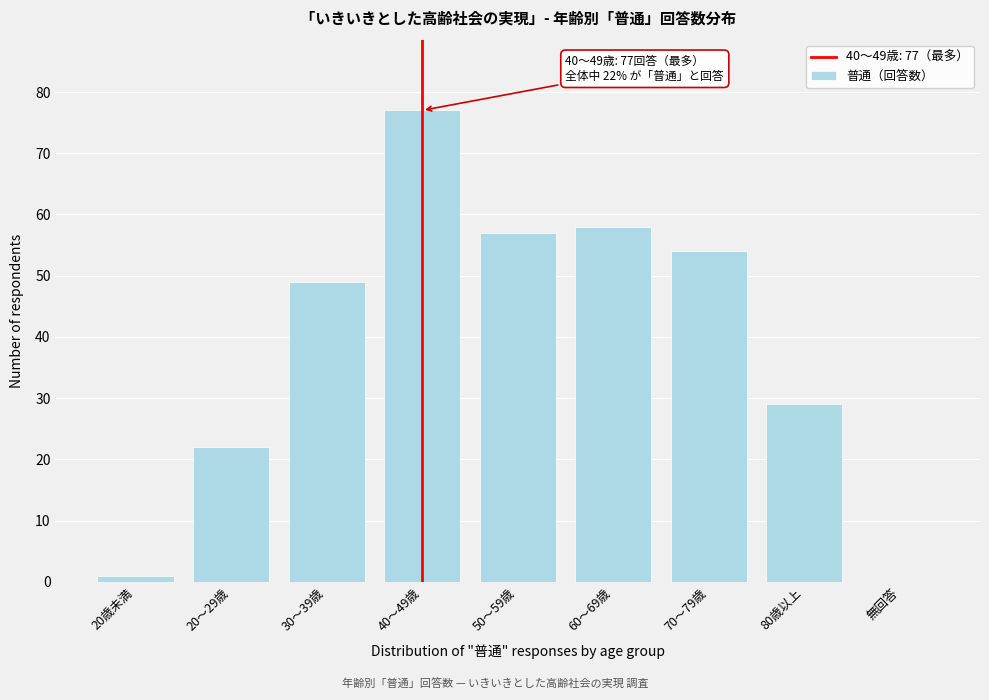

Reading left to right, what are all the values shown in this chart?

20歳未満=1	20～29歳=22	30～39歳=49	40～49歳=77	50～59歳=57	60～69歳=58	70～79歳=54	80歳以上=29	無回答=0